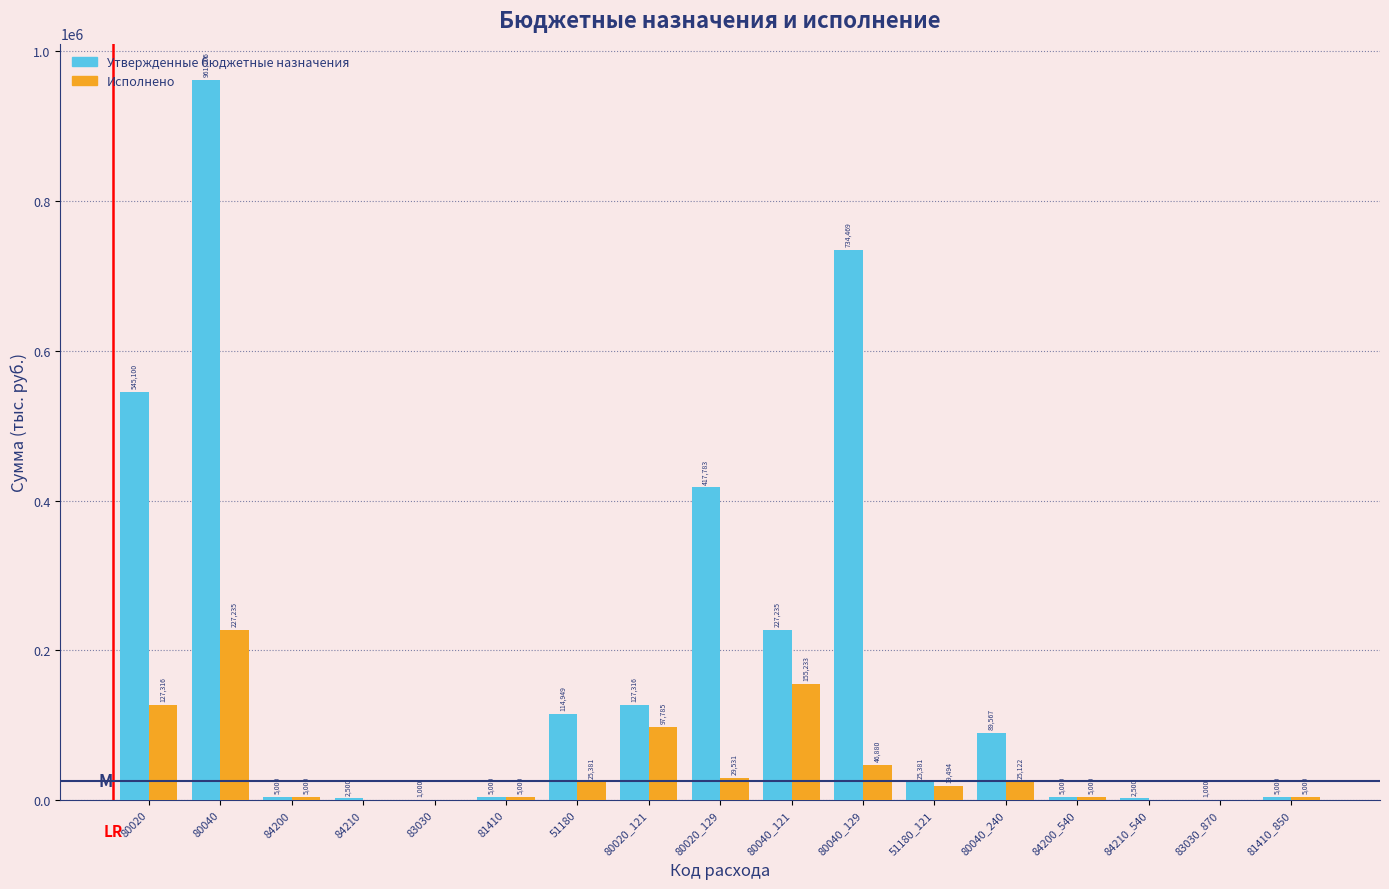

What is the highest value of the Исполнено series?

227235.7